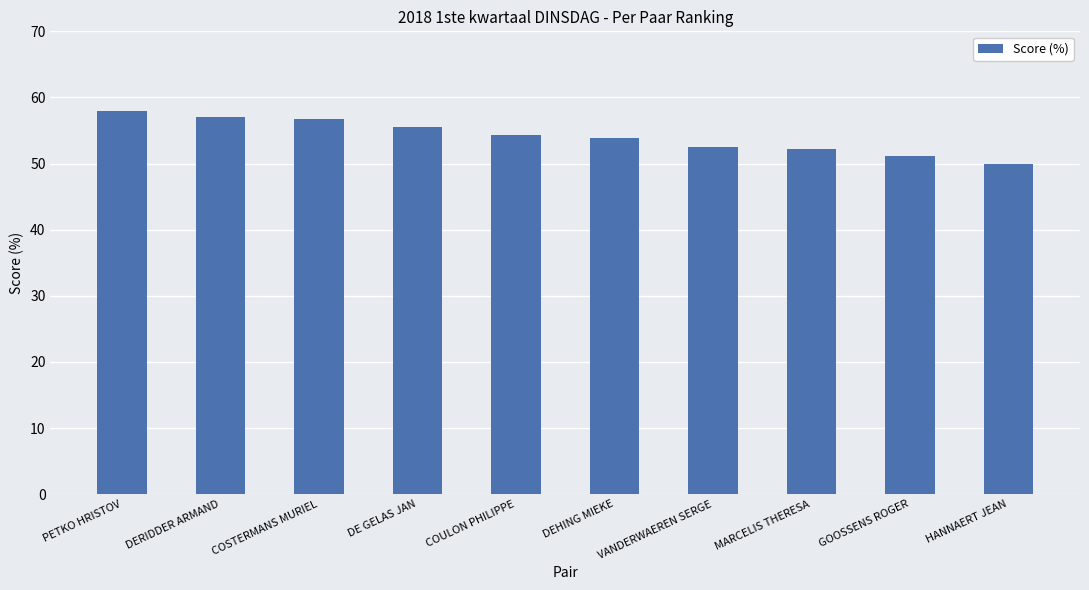

The chart shows a value of 57.1 at DERIDDER ARMAND. True or false?

True